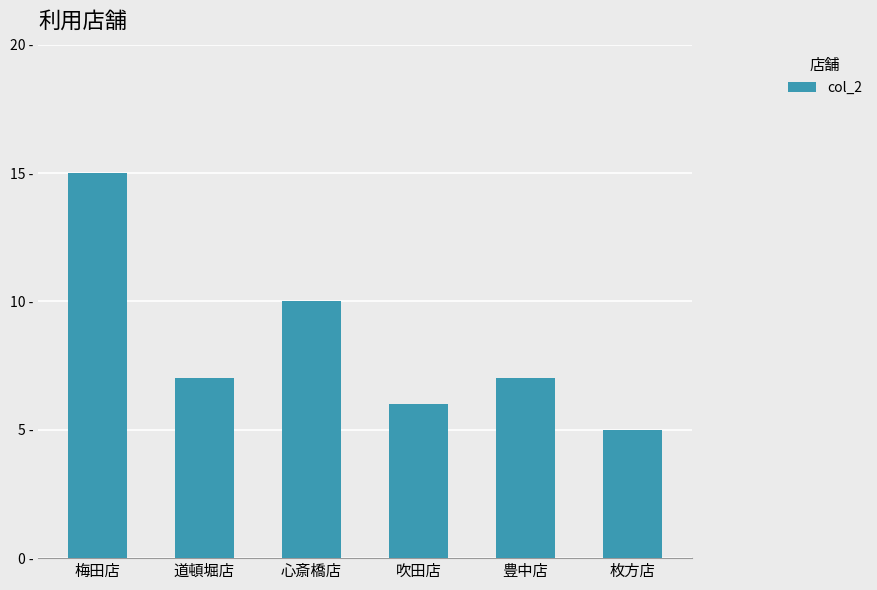

The value at 道頓堀店 is 7. True or false?

True